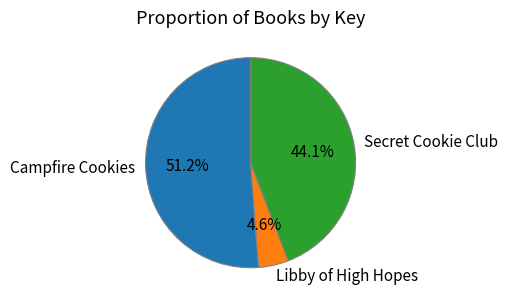

Is the sum of Campfire Cookies and Libby of High Hopes greater than half?

Yes